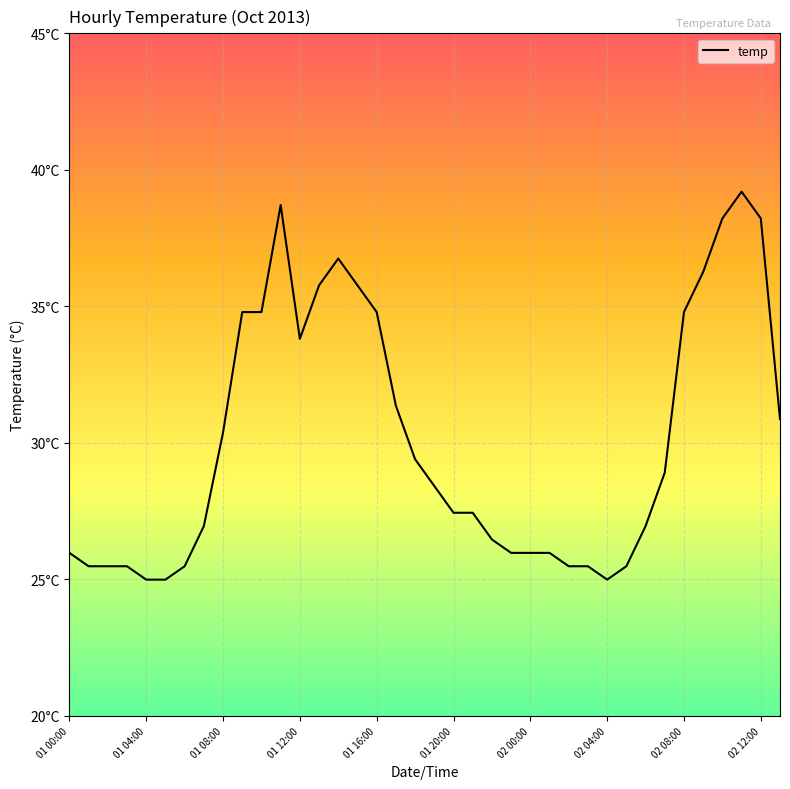

Does the chart have visible grid lines?

Yes